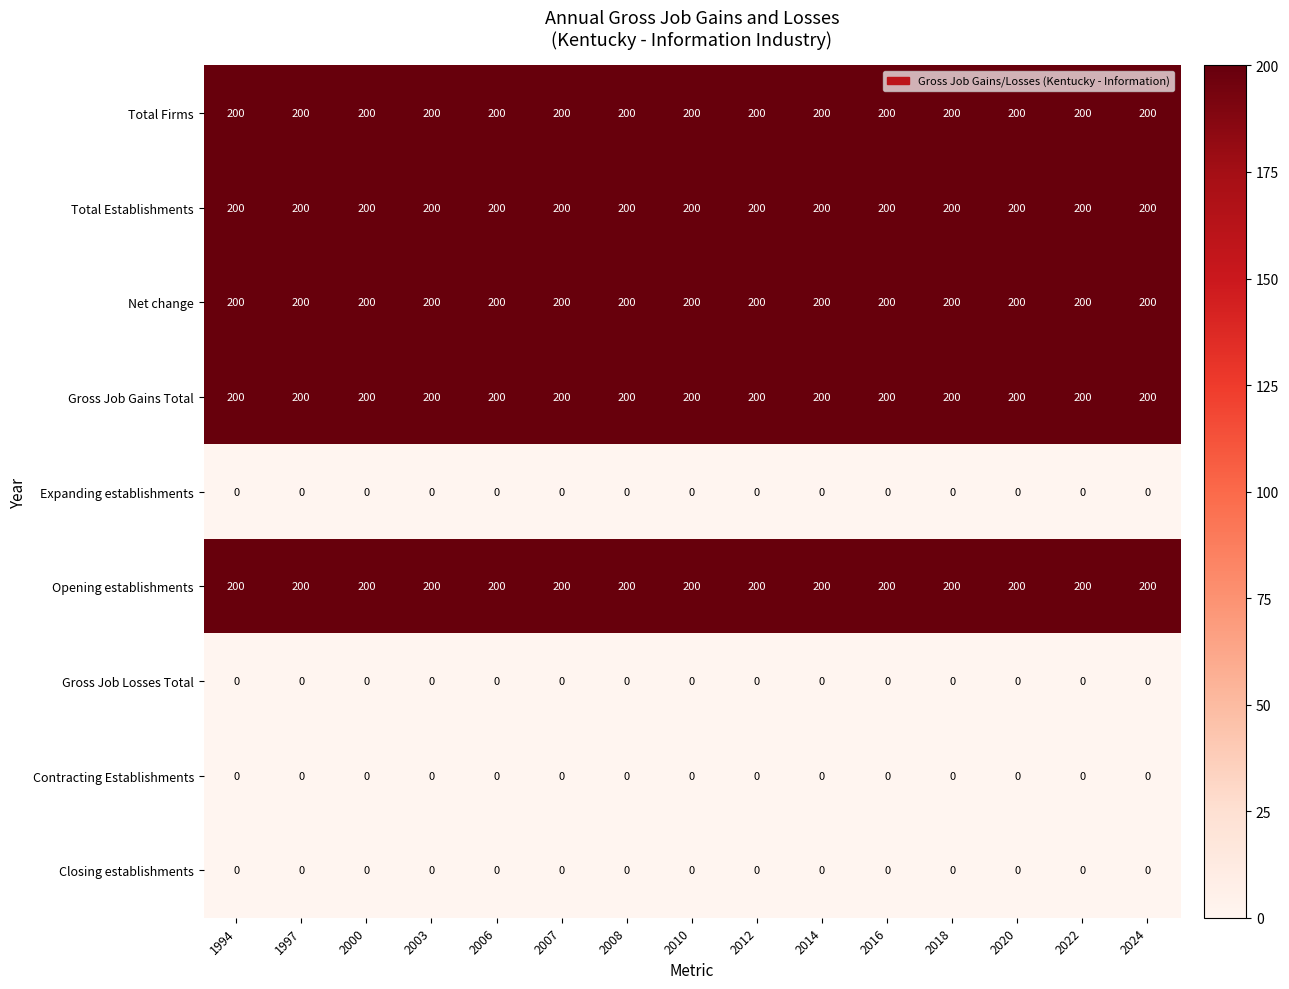

Count the number of categories in the chart.

15